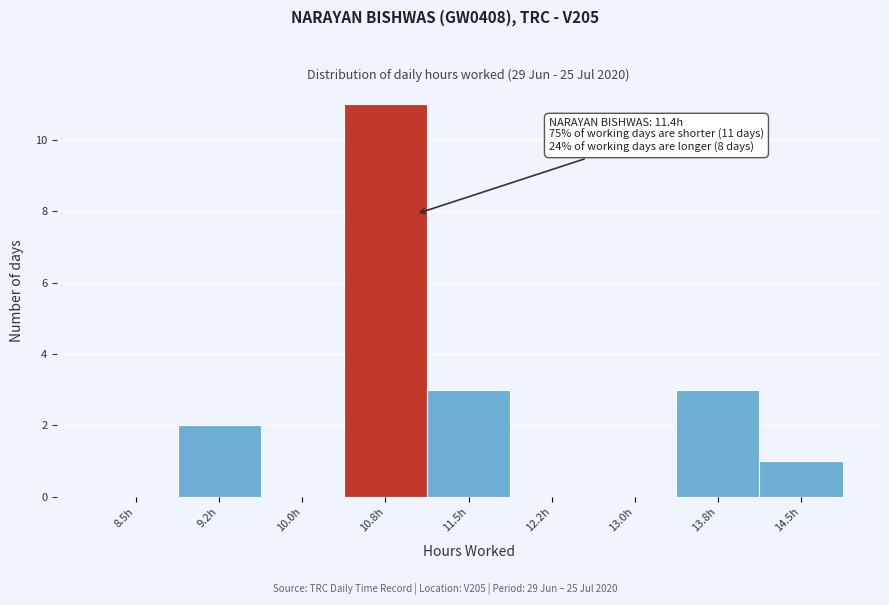

Reading left to right, list all the values displayed in this chart.

8.5h=0	9.2h=2	10.0h=0	10.8h=11	11.5h=3	12.2h=0	13.0h=0	13.8h=3	14.5h=1